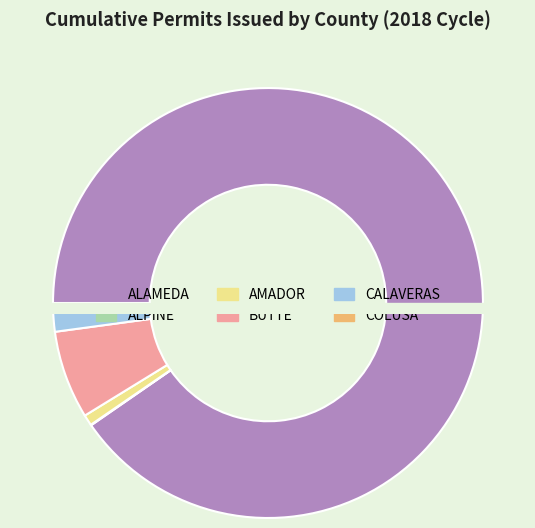

How many segments does this pie chart have?

4